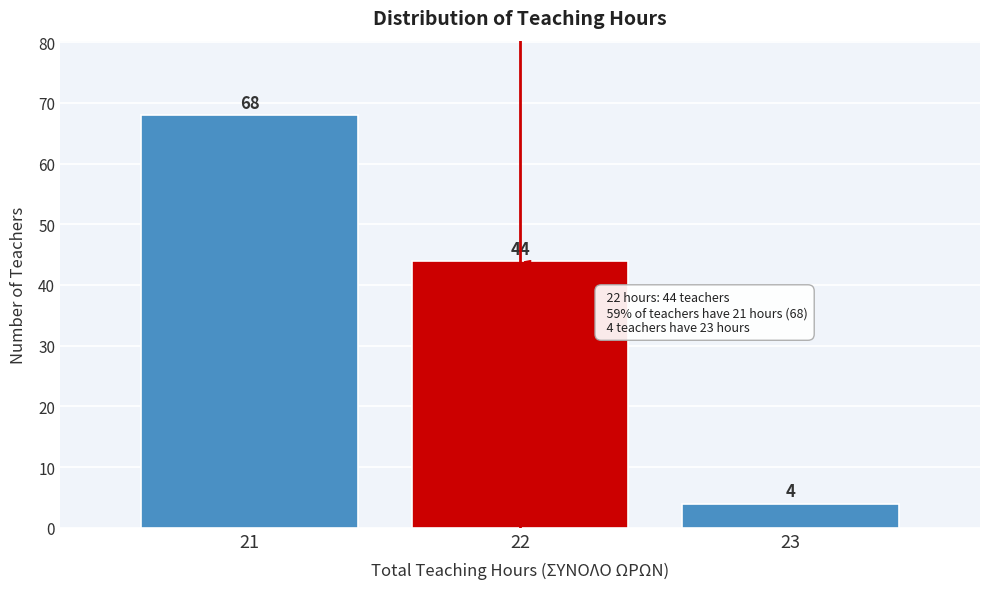

Reading right to left, list all the values displayed in this chart.

4	44	68